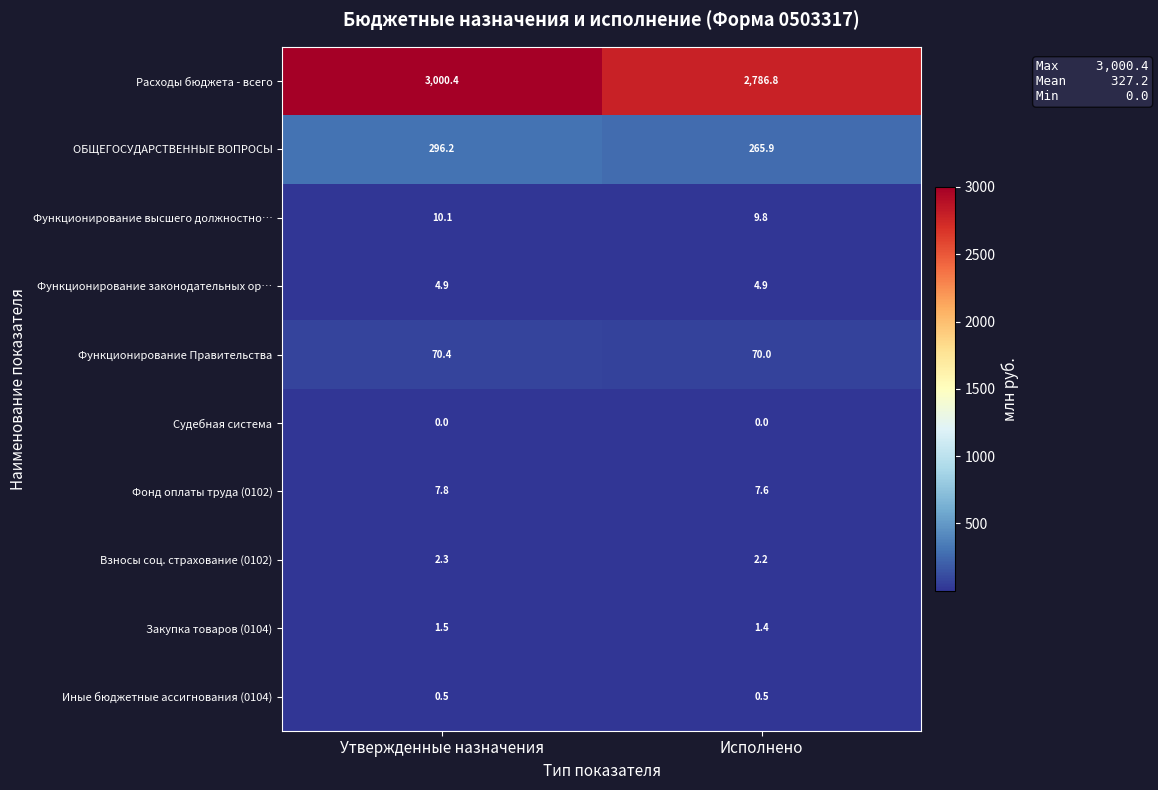

What is the lowest value of the Фонд оплаты труда (0102) series?

7.6